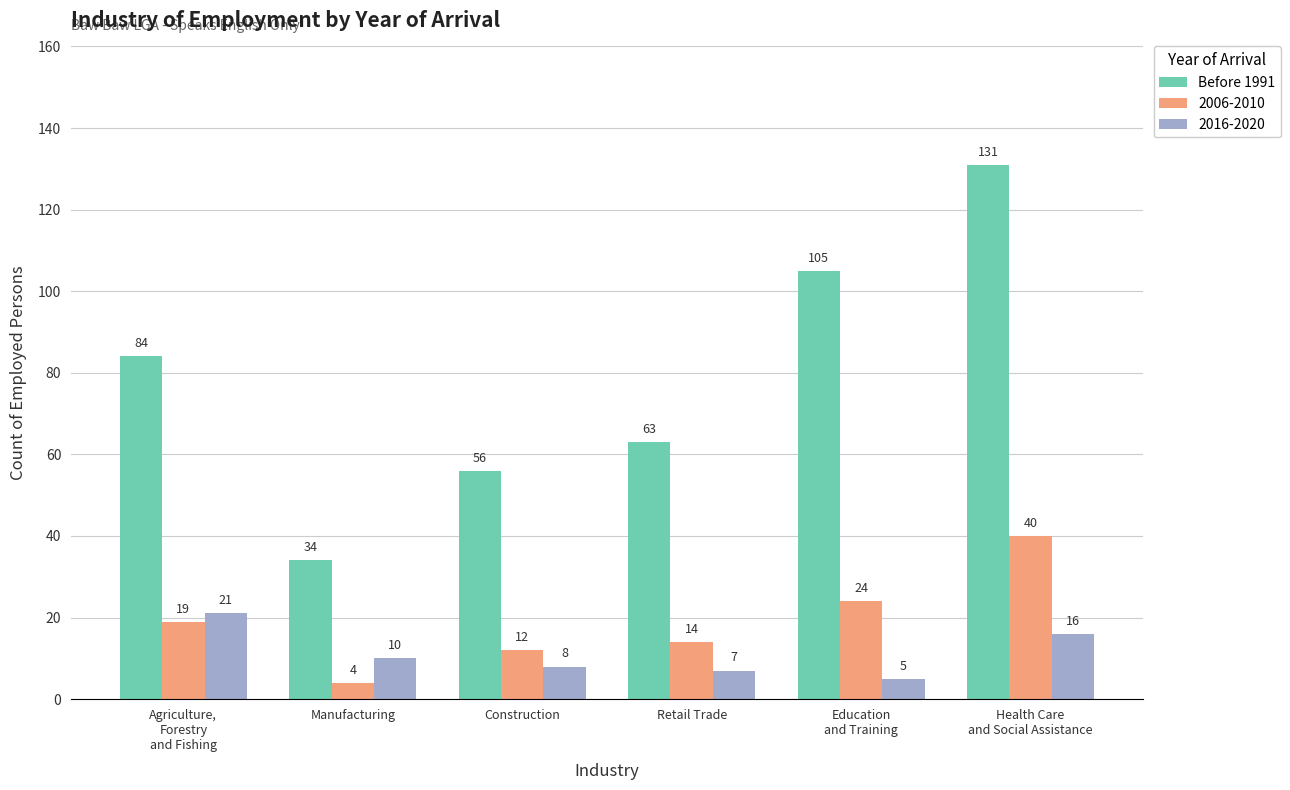

What is the minimum value shown in the chart?

4